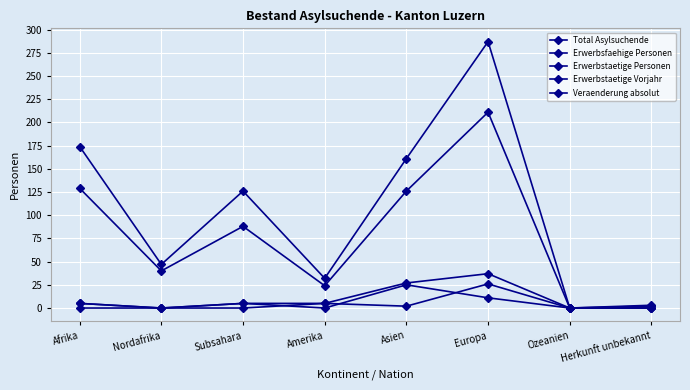

Read the Erwerbstaetige Personen value at Europa.

37